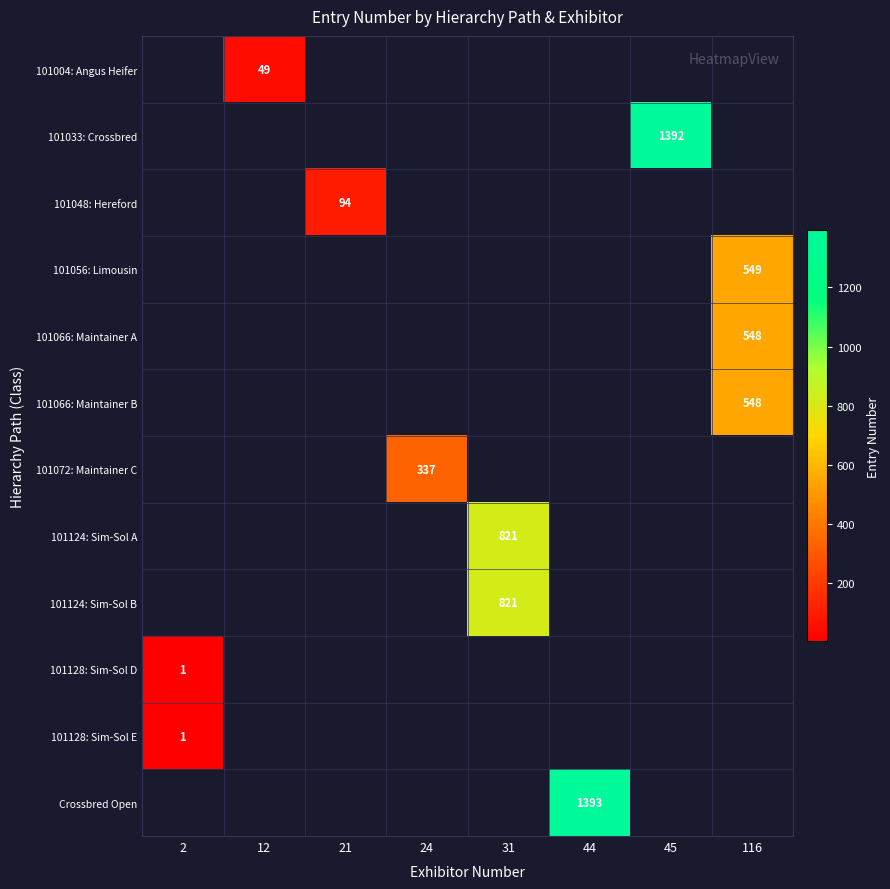

How many series are shown in this chart?

12